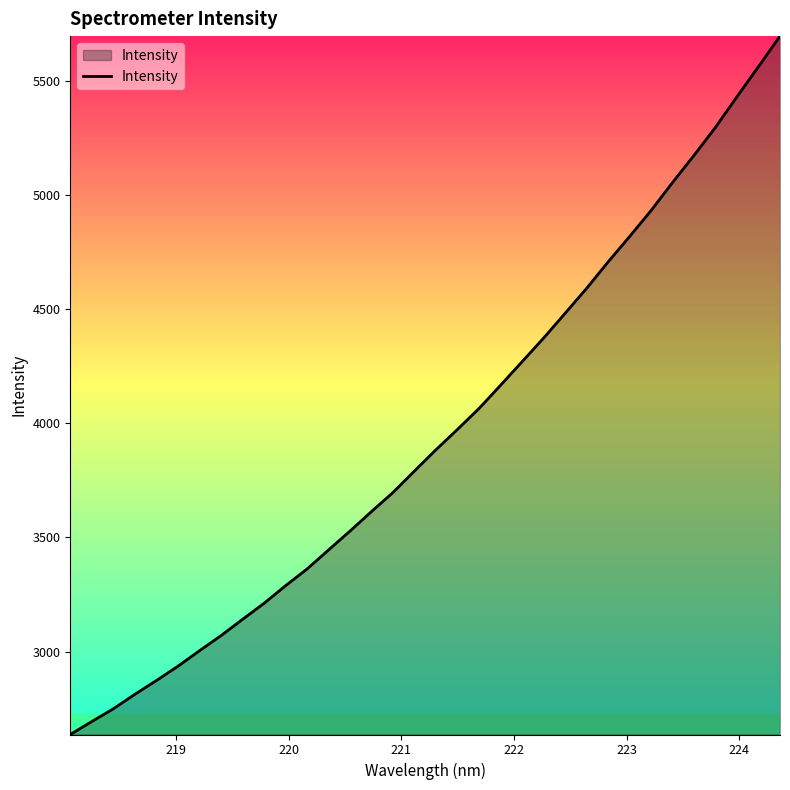

What is the minimum value shown in the chart?

2636.6